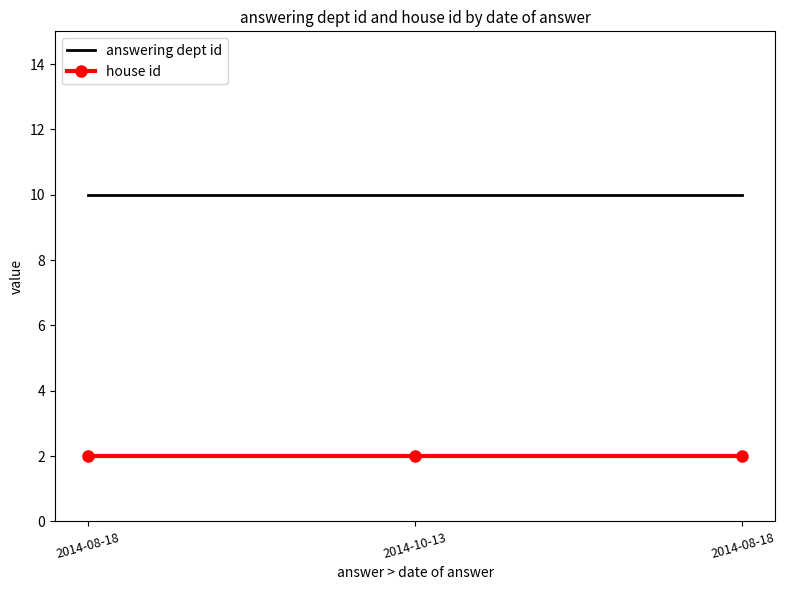

Which series has the largest total across all categories?

answering dept id